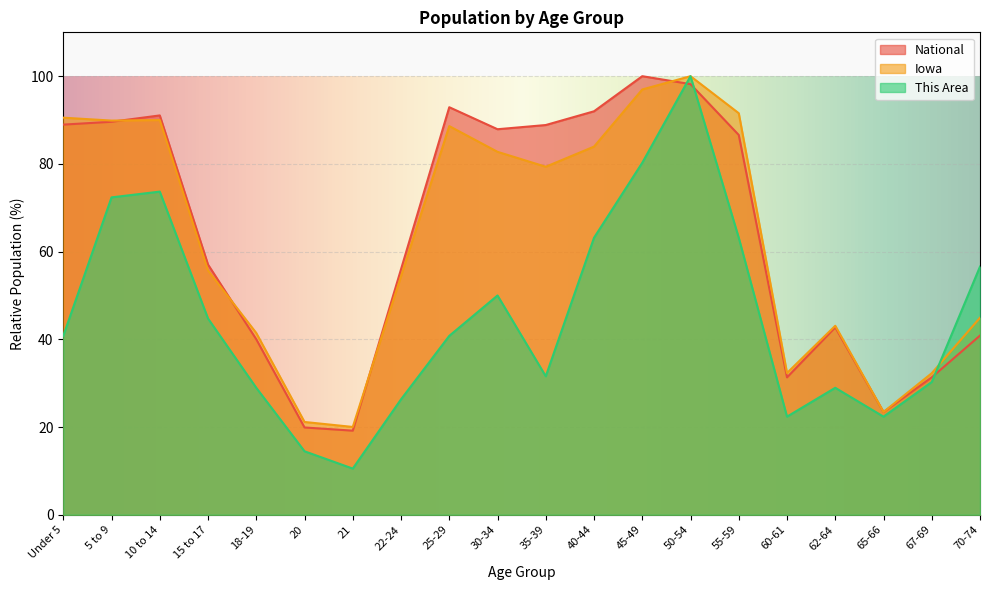

What are all the series names shown in the legend?

National, Iowa, This Area